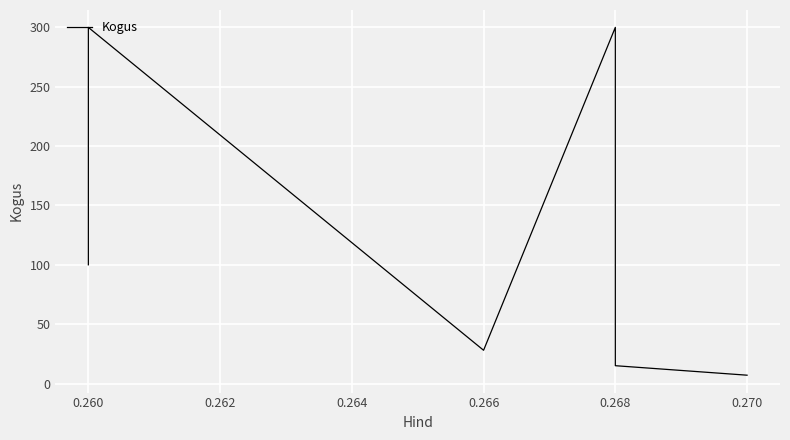

What is the sum of all values?

750